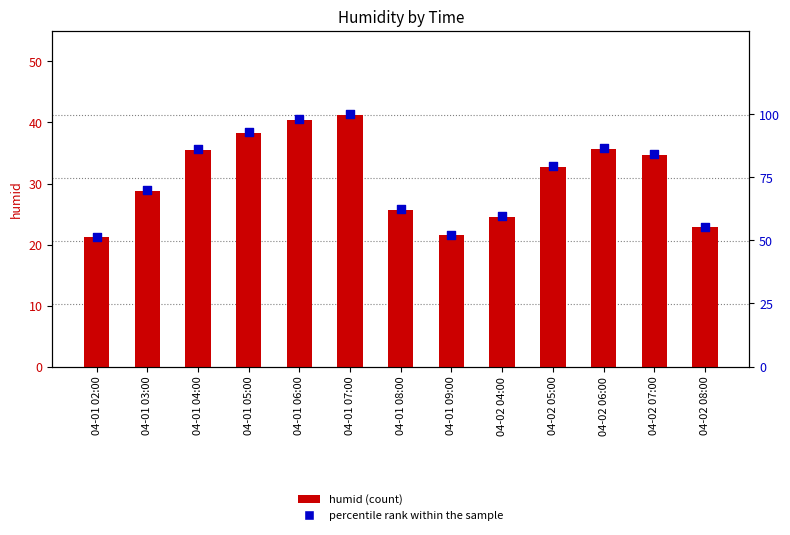

Which series has the widest spread of Y values?

percentile rank within the sample